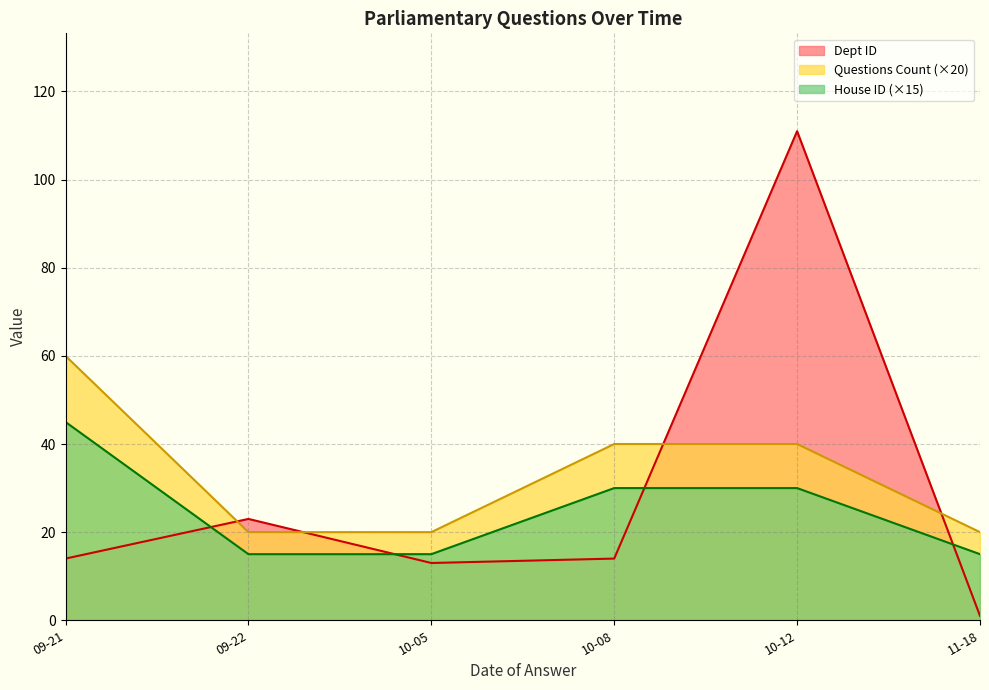

True or false: House ID and Questions Count intersect in this chart.

False